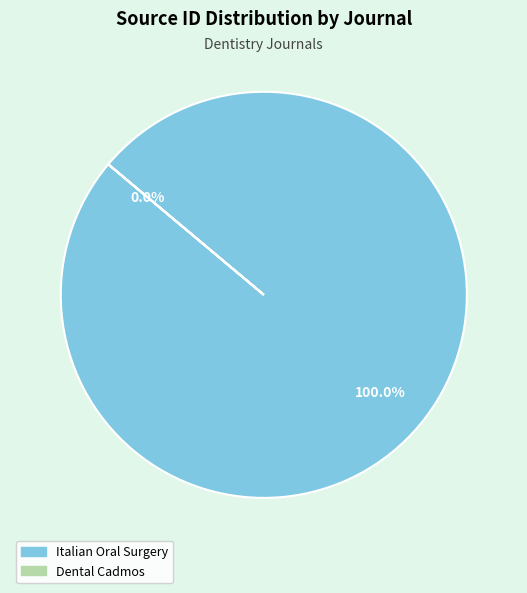

Which category accounts for the majority?

Italian Oral Surgery